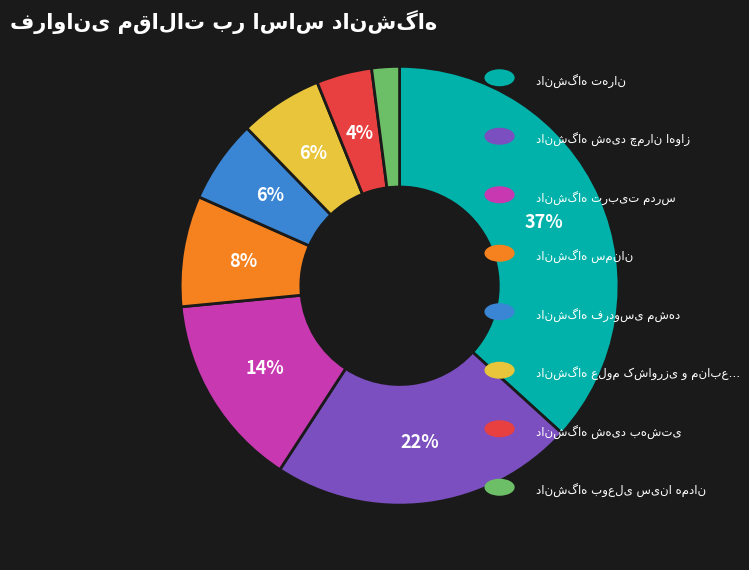

Is there any slice that represents more than half of the pie?

No